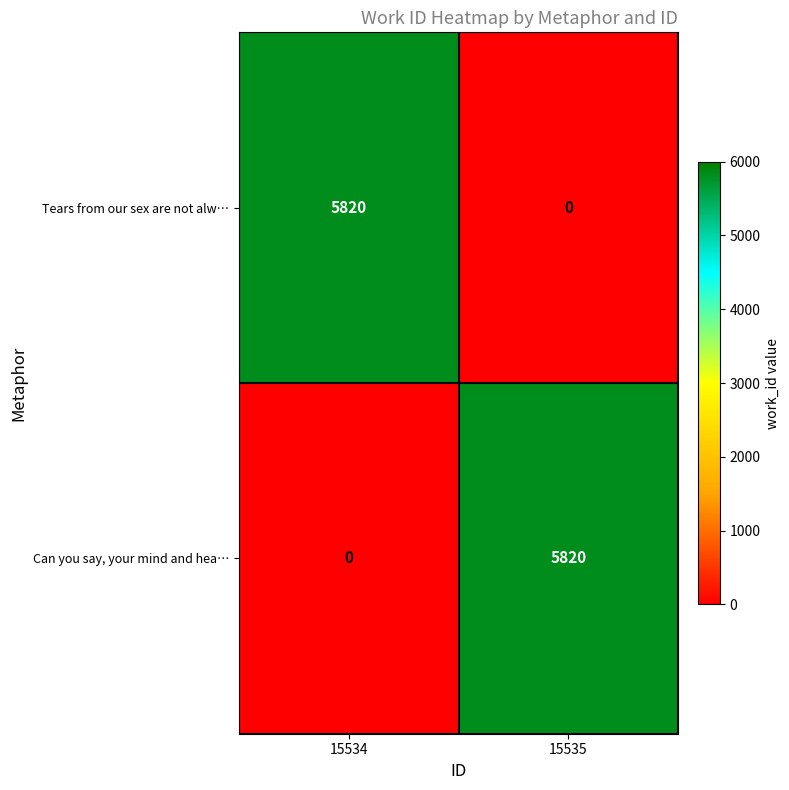

Is it true that Tears from our sex are not alw… equals 5820 at 15534?

True